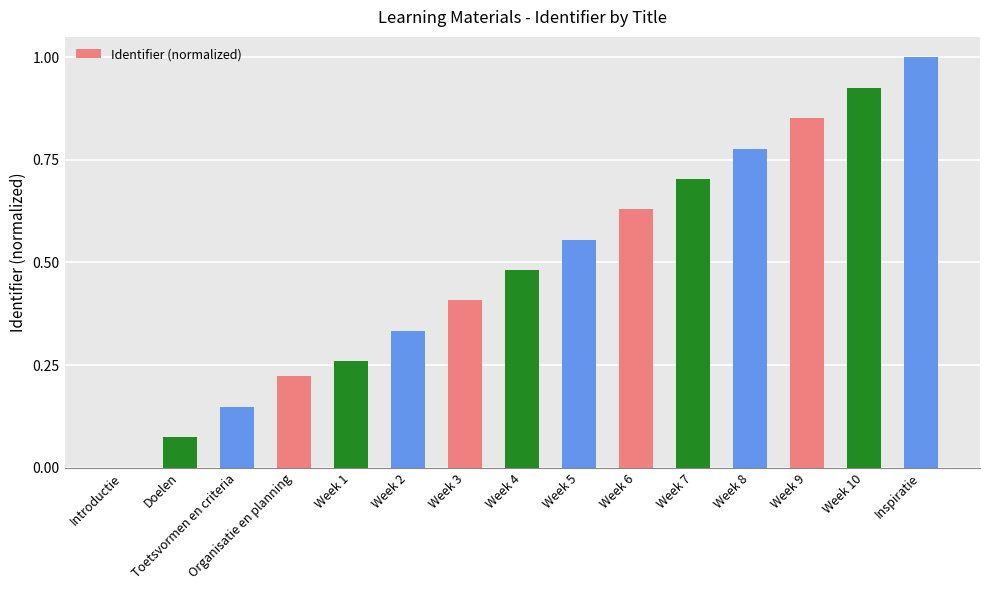

Is it true that the value at Week 3 is 0.4?

True